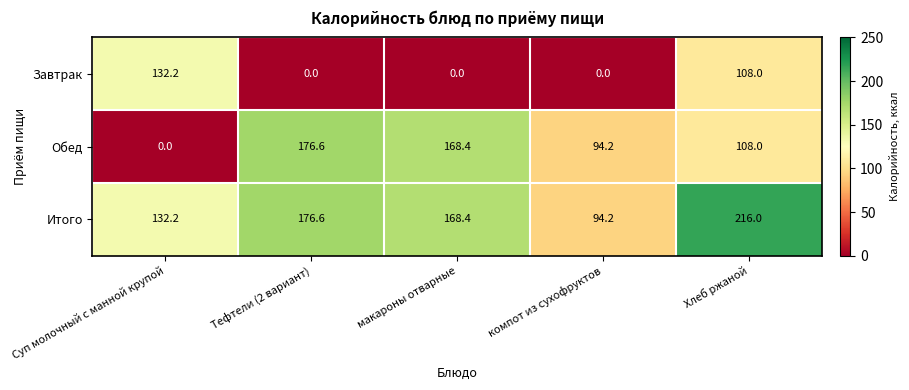

What is the sum of all Завтрак values?

240.2